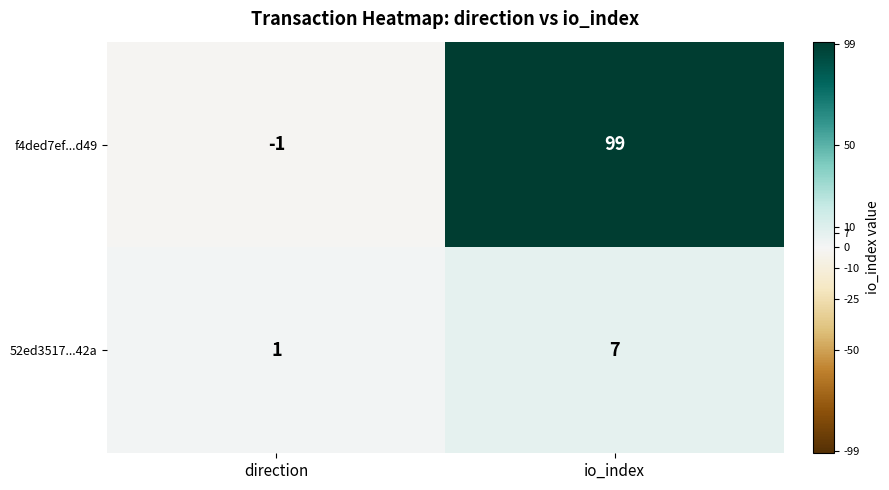

The value of f4ded7ef...d49 at io_index is 99. True or false?

True